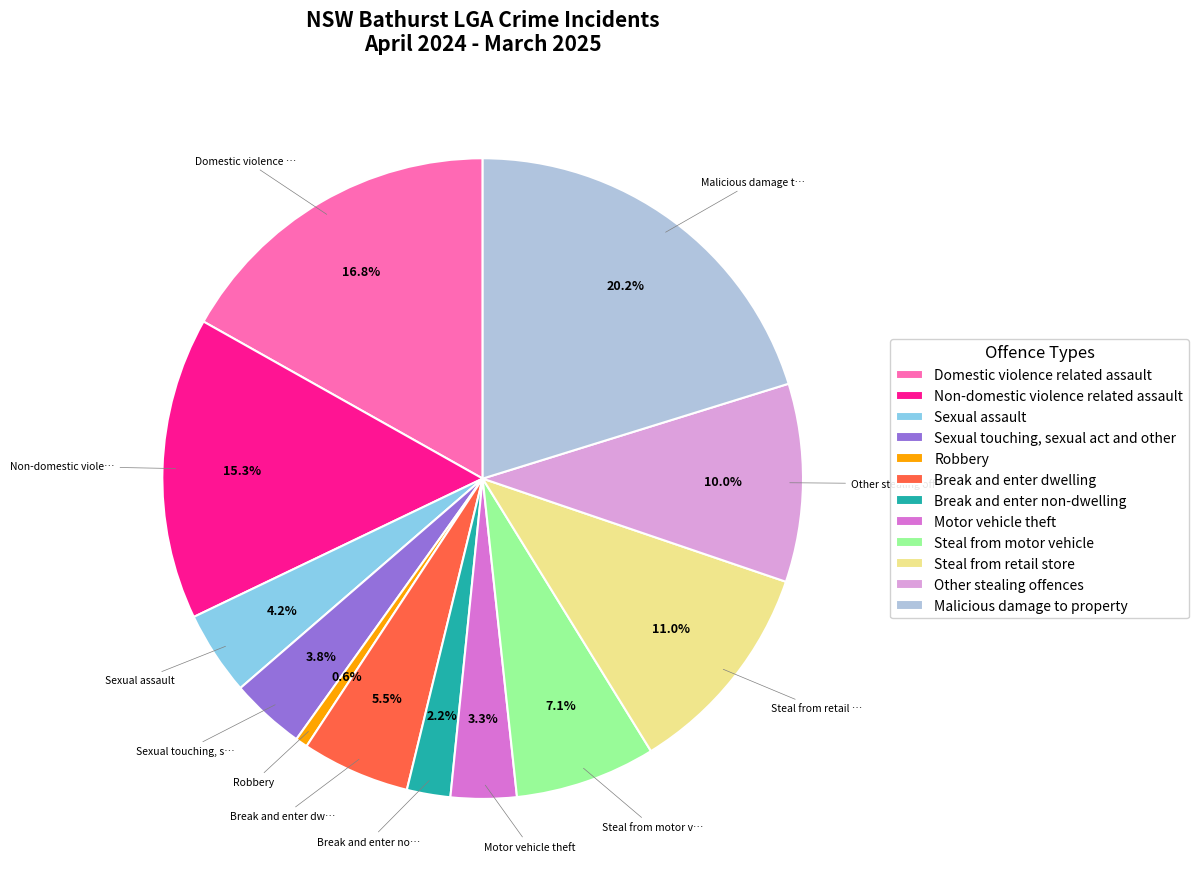

Rank the categories by value from highest to lowest.

Malicious damage to property, Domestic violence related assault, Non-domestic violence related assault, Steal from retail store, Other stealing offences, Steal from motor vehicle, Break and enter dwelling, Sexual assault, Sexual touching, sexual act and other, Motor vehicle theft, Break and enter non-dwelling, Robbery